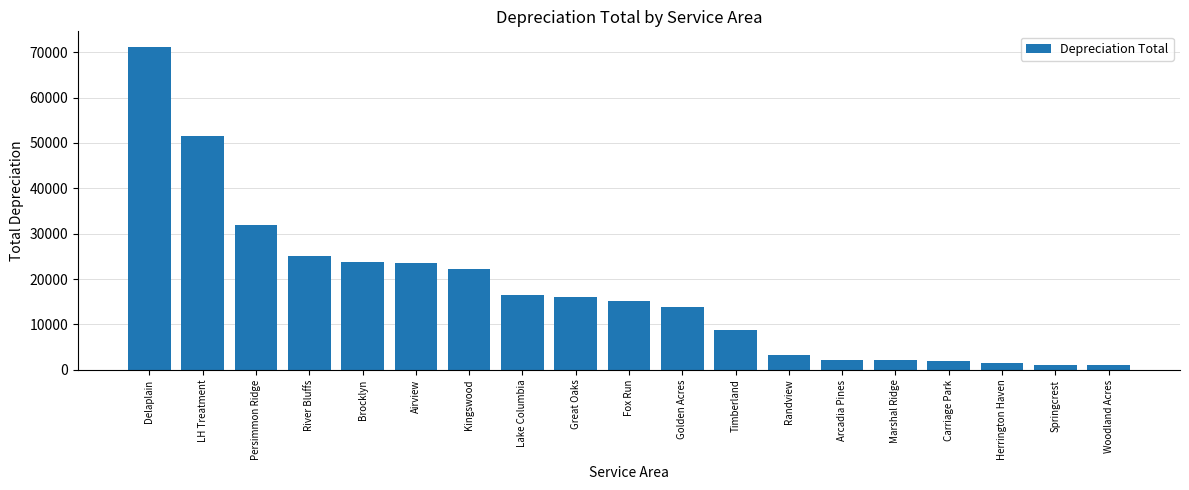

What is the average value?

17475.9